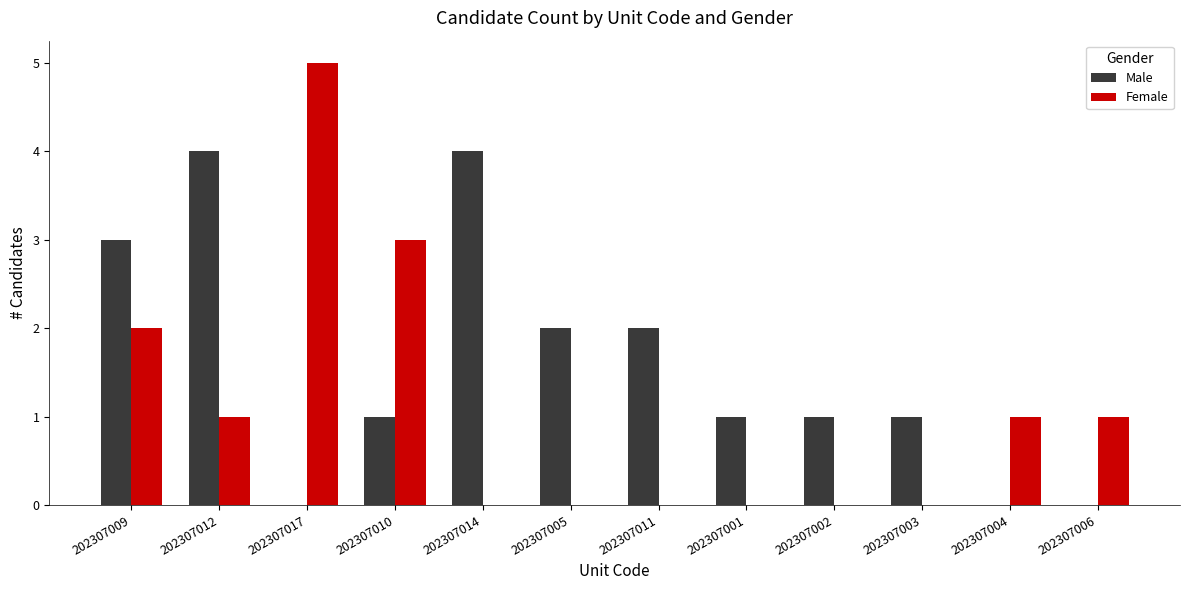

What is the maximum value for Male?

4